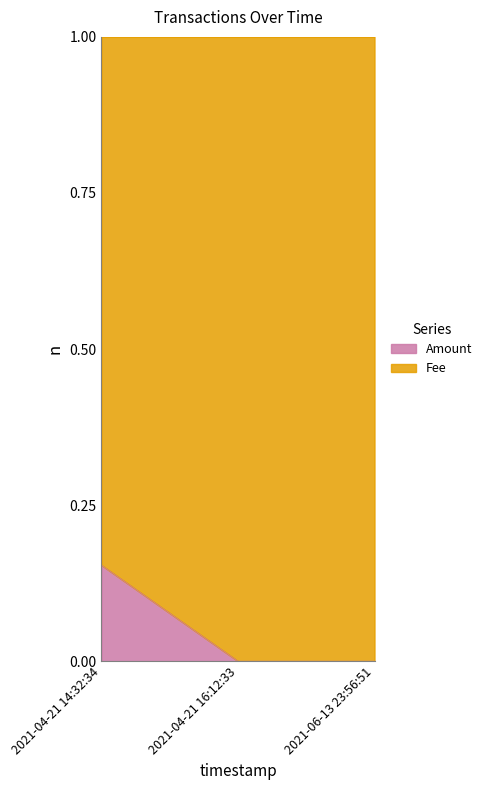

Which label corresponds to the largest value in the chart?

2021-04-21 14:32:34